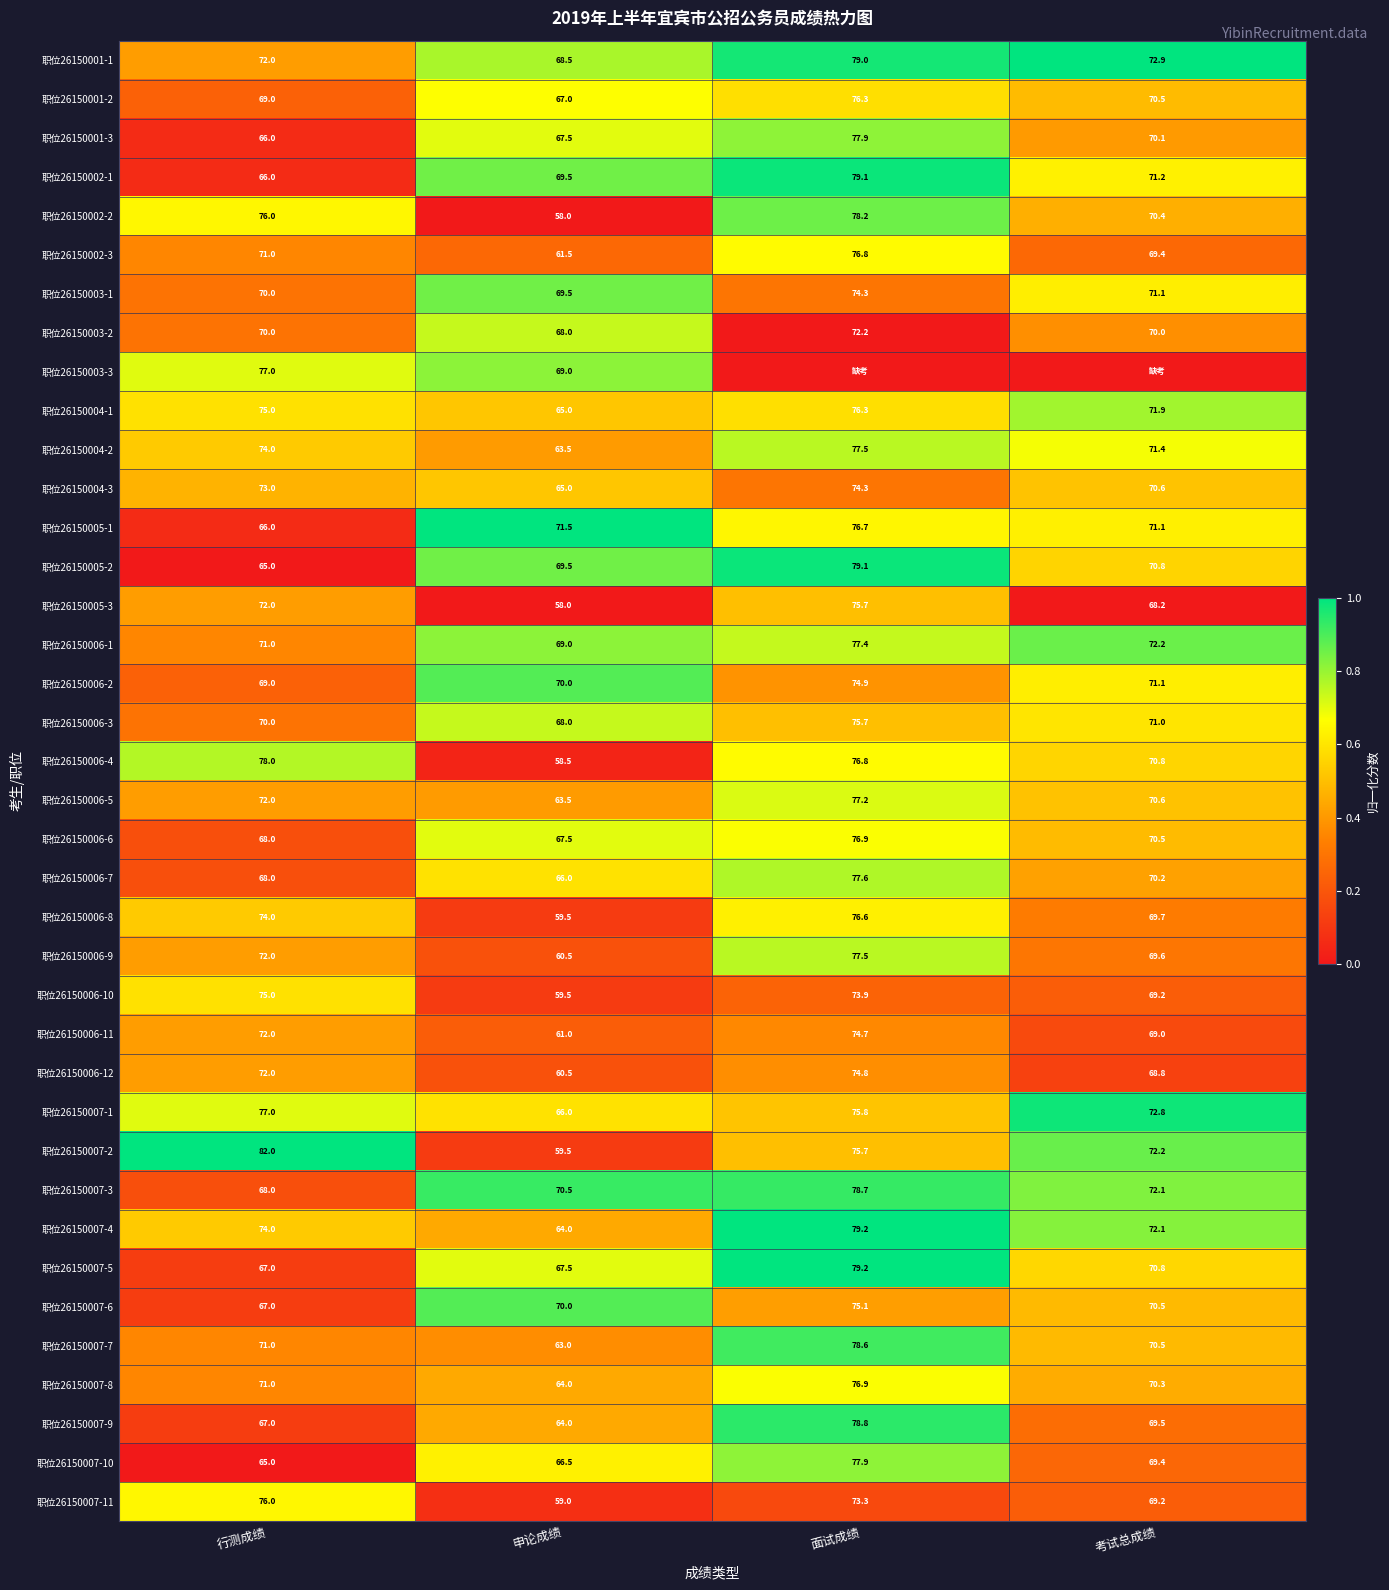

How many distinct data groups are displayed?

38